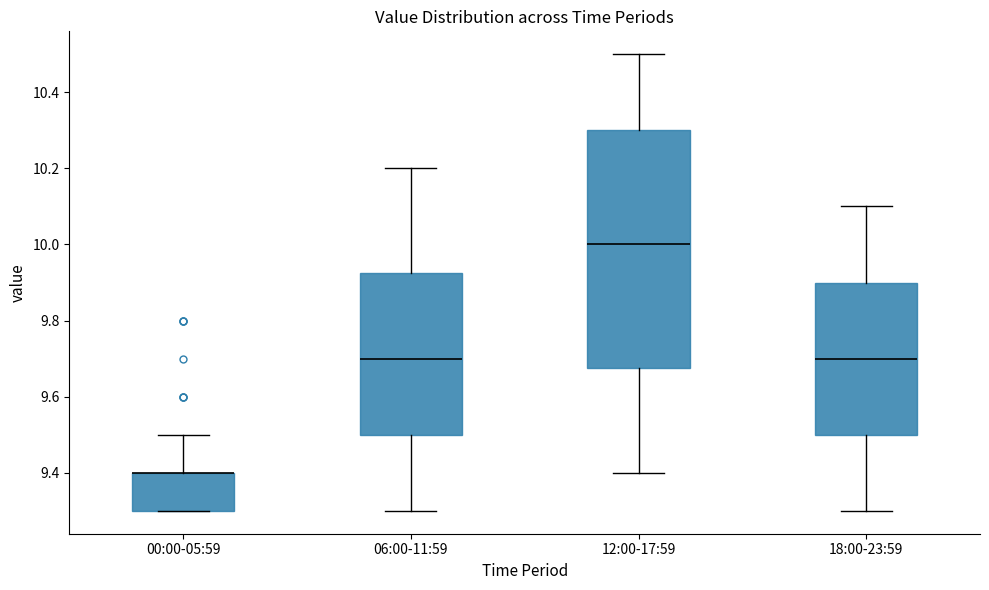

Which box is the tallest, from its lower edge to its upper edge?

12:00-17:59